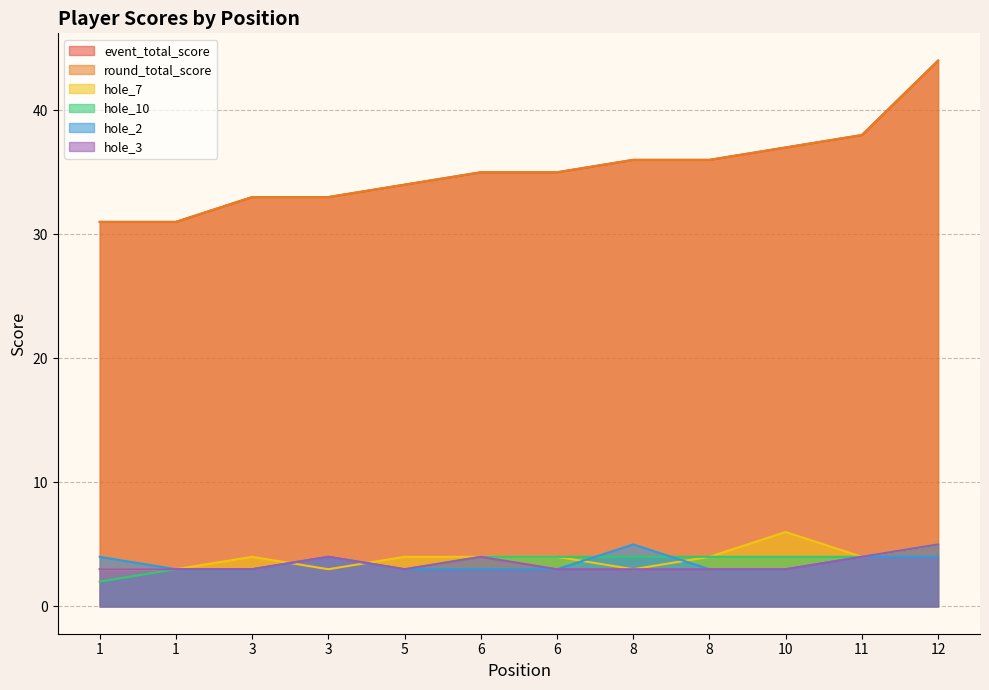

How many values in the hole_2 series exceed 3?

5